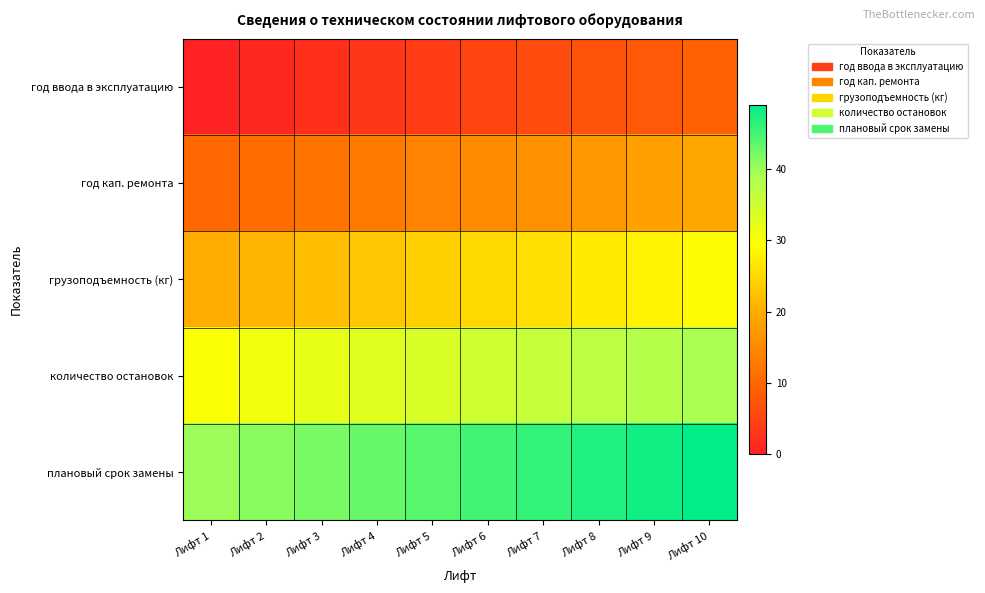

Reading left to right, what are all the values shown in this chart?

год ввода в эксплуатацию: Лифт 1=0	Лифт 2=1	Лифт 3=2	Лифт 4=3	Лифт 5=4	Лифт 6=5	Лифт 7=6	Лифт 8=7	Лифт 9=8	Лифт 10=9
год кап. ремонта: Лифт 1=10	Лифт 2=11	Лифт 3=12	Лифт 4=13	Лифт 5=14	Лифт 6=15	Лифт 7=16	Лифт 8=17	Лифт 9=18	Лифт 10=19
грузоподъемность (кг): Лифт 1=20	Лифт 2=21	Лифт 3=22	Лифт 4=23	Лифт 5=24	Лифт 6=25	Лифт 7=26	Лифт 8=27	Лифт 9=28	Лифт 10=29
количество остановок: Лифт 1=30	Лифт 2=31	Лифт 3=32	Лифт 4=33	Лифт 5=34	Лифт 6=35	Лифт 7=36	Лифт 8=37	Лифт 9=38	Лифт 10=39
плановый срок замены: Лифт 1=40	Лифт 2=41	Лифт 3=42	Лифт 4=43	Лифт 5=44	Лифт 6=45	Лифт 7=46	Лифт 8=47	Лифт 9=48	Лифт 10=49